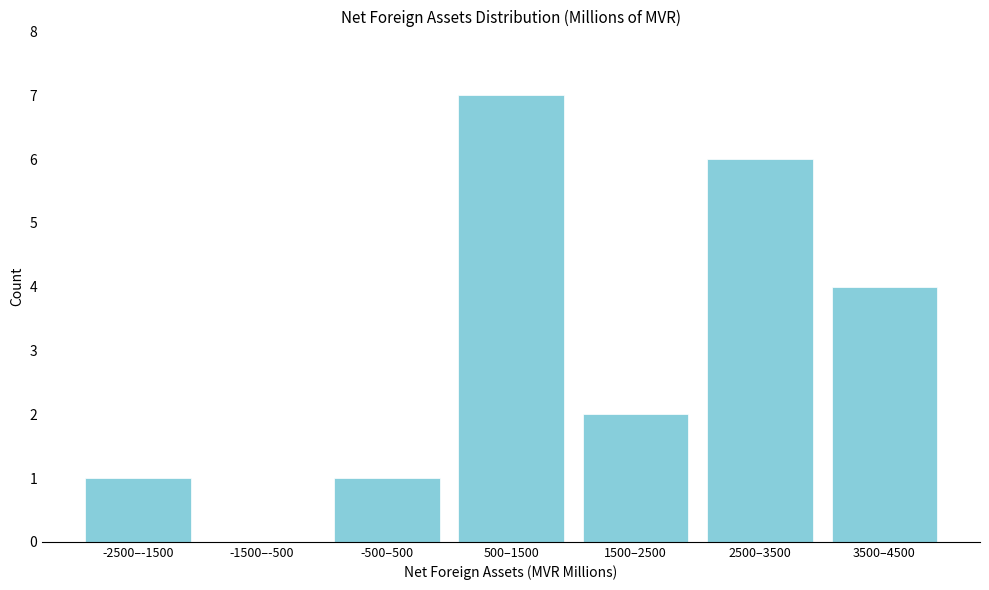

Reading left to right, list all the values displayed in this chart.

-2500–-1500=1	-1500–-500=0	-500–500=1	500–1500=7	1500–2500=2	2500–3500=6	3500–4500=4